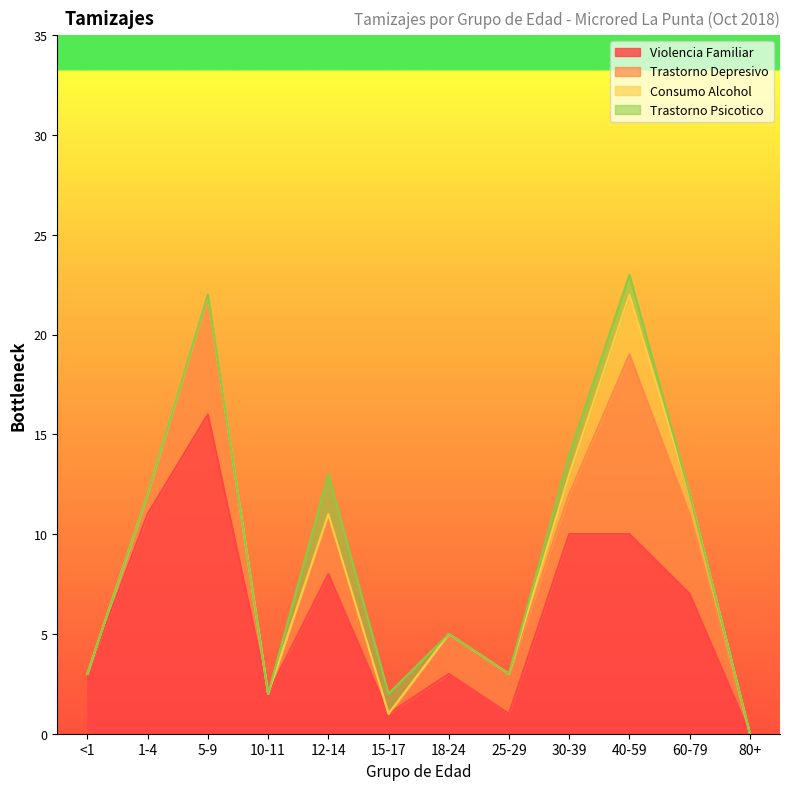

The Trastorno Depresivo series shows 1 at 1-4. True or false?

True